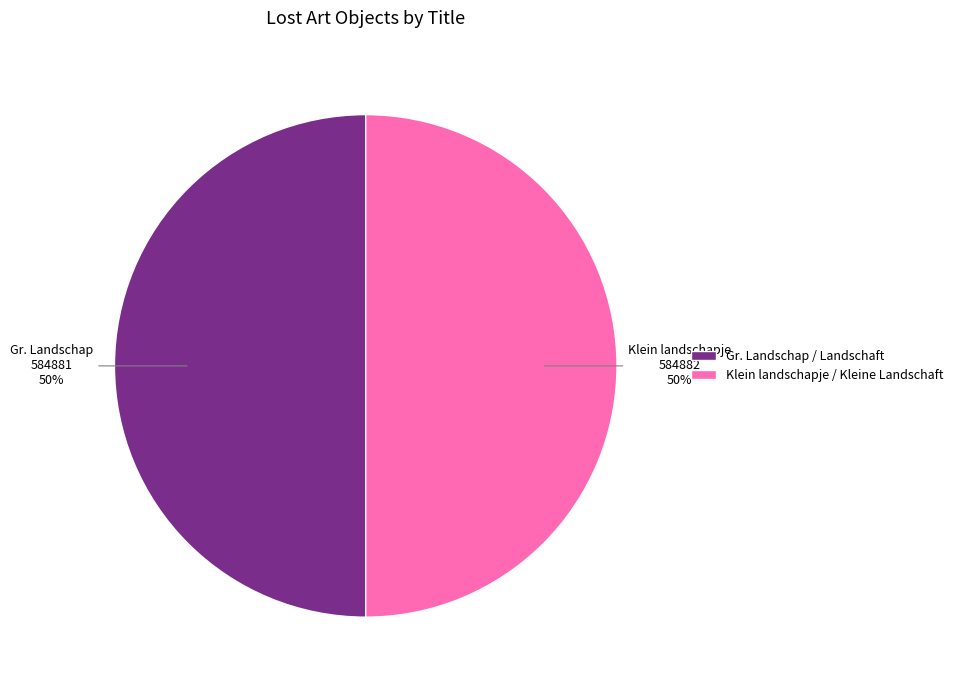

What is the ratio of the value at Gr. Landschap / Landschaft to the value at Klein landschapje / Kleine Landschaft?

1.0